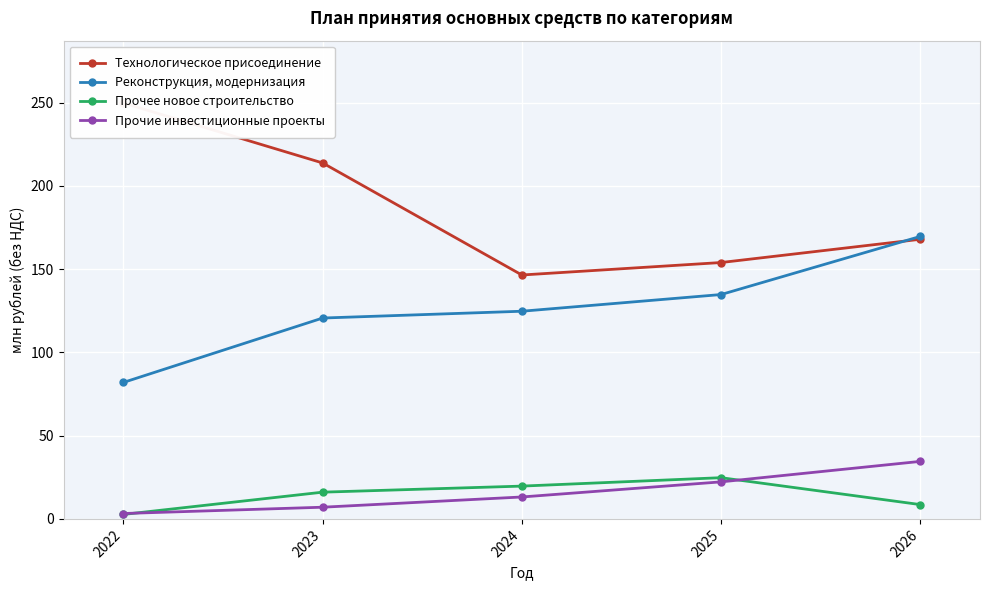

At which category does the chart reach its peak across all series?

2022